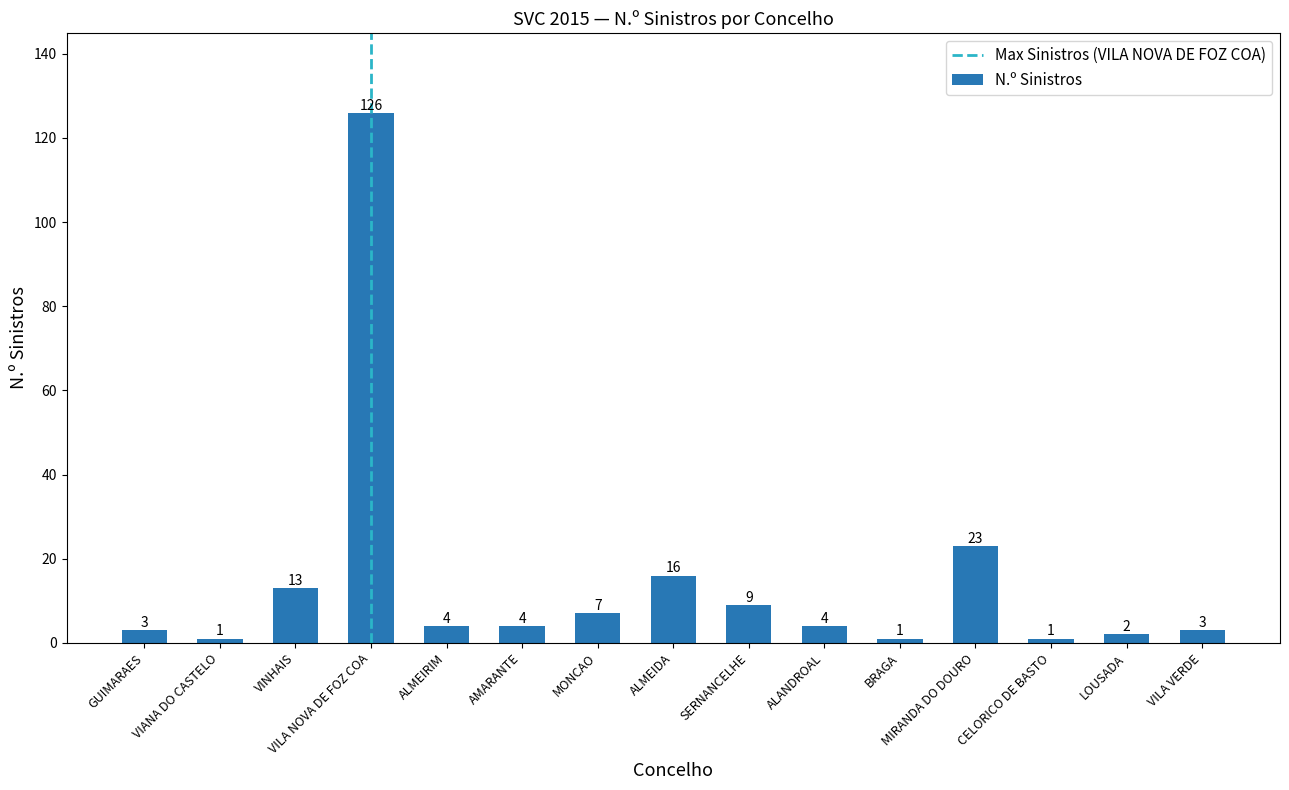

What is the value of the 4th bar from the left?

126